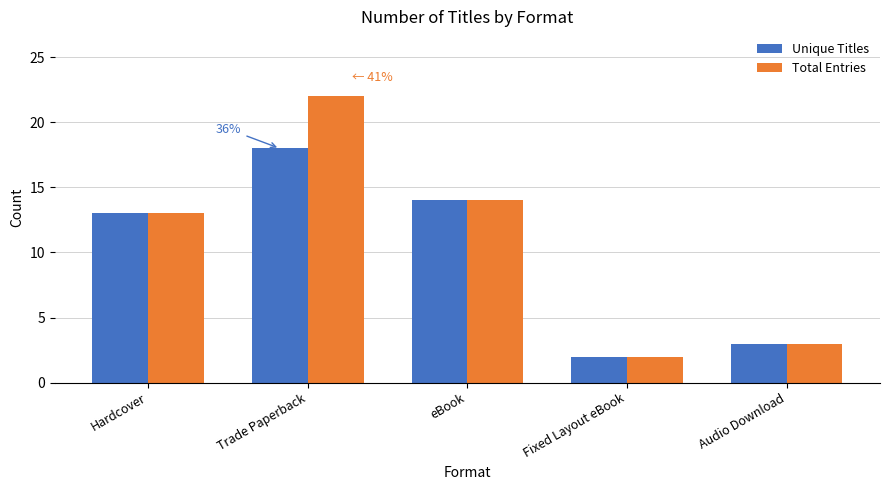

How many values in the Unique Titles series are below 13?

2